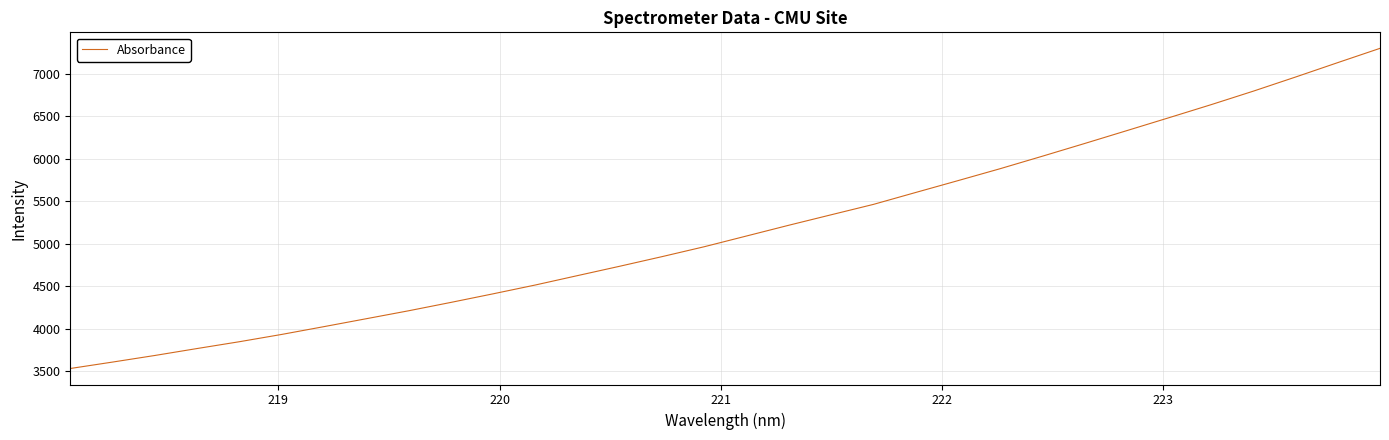

Count the number of data series in this chart.

1